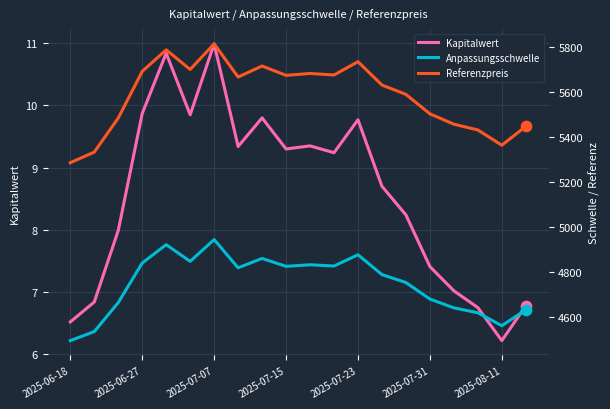

Which series has the widest spread of Y values?

Referenzpreis